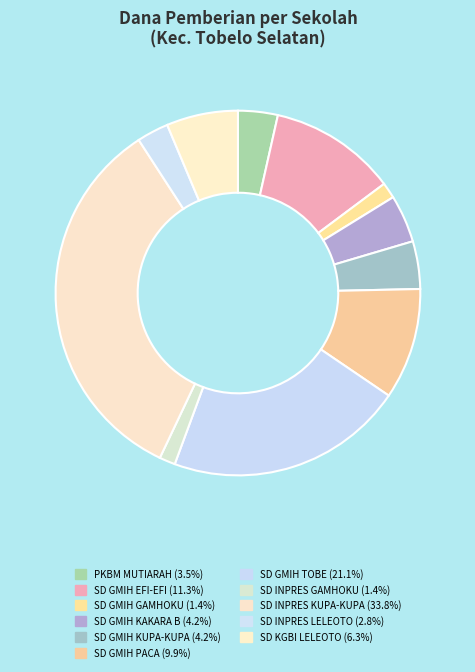

Count the number of slices in the pie.

11